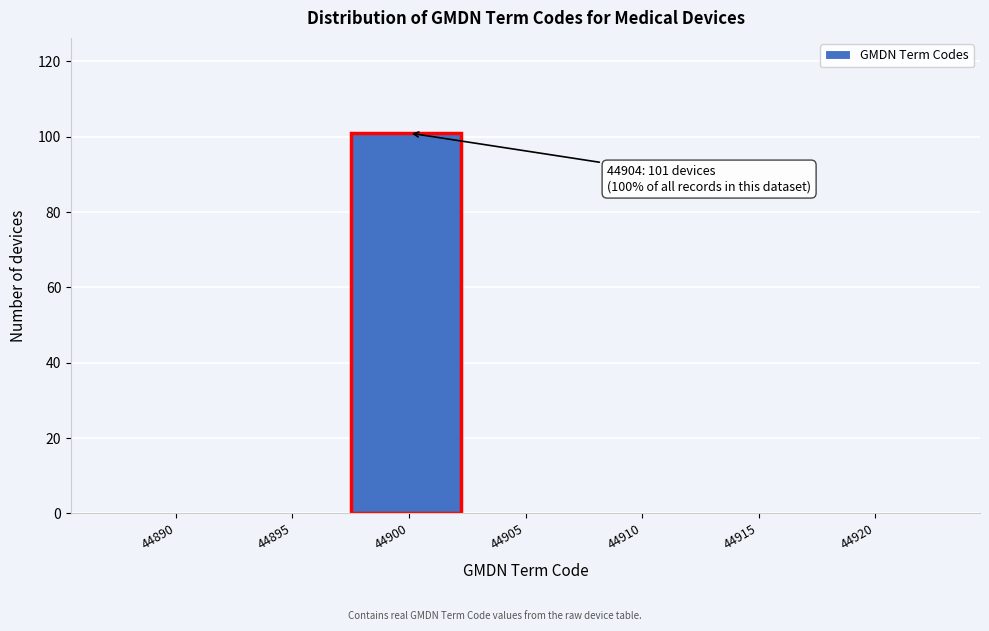

Reading right to left, extract all data points from this chart.

44920=0	44915=0	44910=0	44905=0	44900=101	44895=0	44890=0